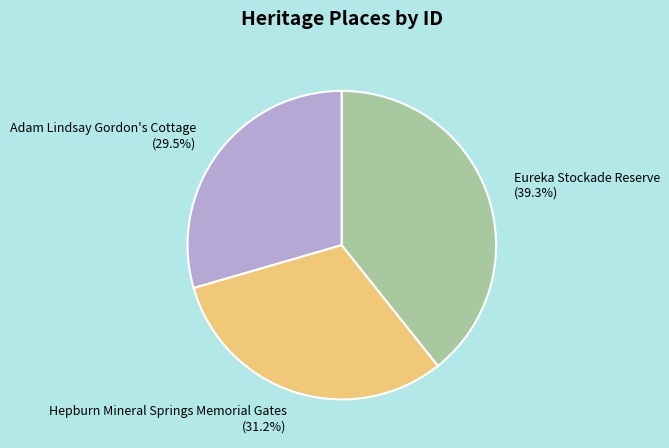

What is the ratio of the value at Eureka Stockade Reserve (39.3%) to the value at Hepburn Mineral Springs Memorial Gates (31.2%)?

1.3